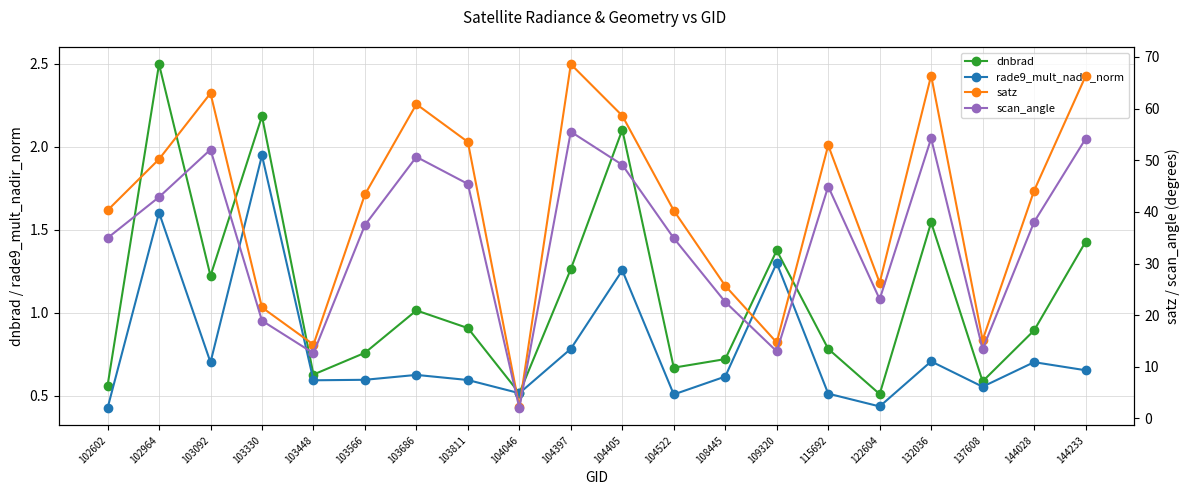

What is the difference between the maximum and minimum values in the rade9_mult_nadir_norm series?

1.5